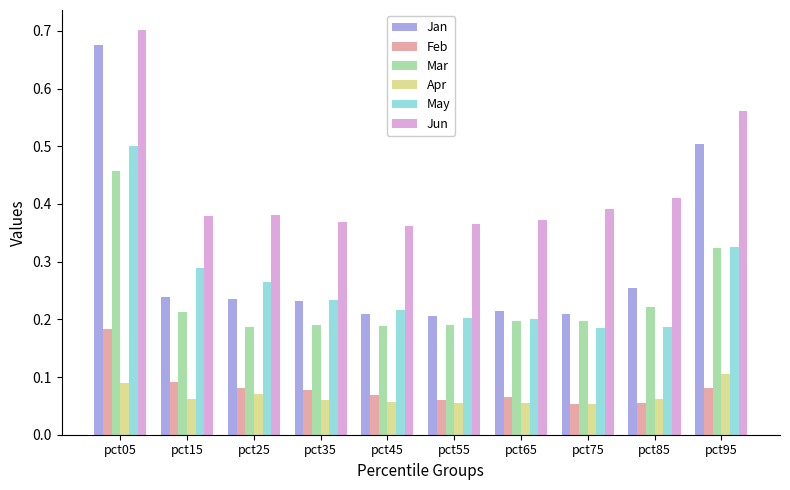

List the series in order of their peak value, lowest first.

Apr, Feb, Mar, May, Jan, Jun